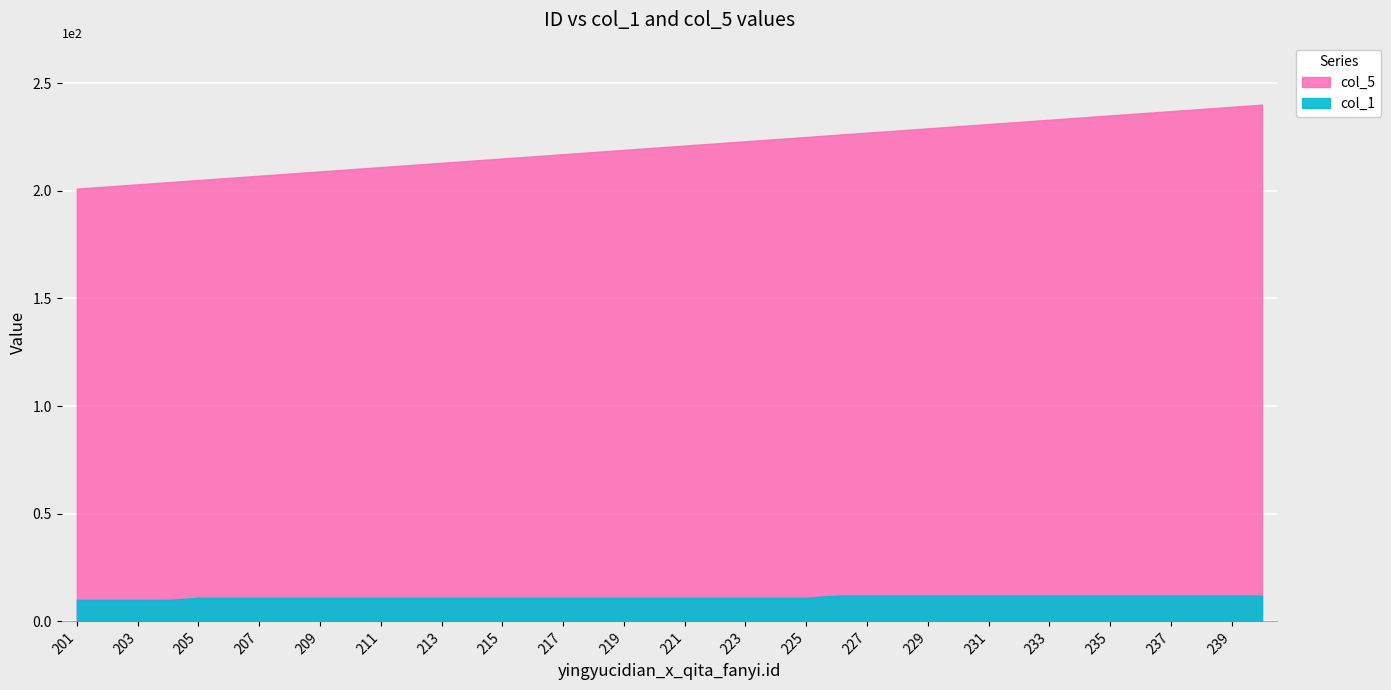

The col_1 series shows 6 at 213. True or false?

False